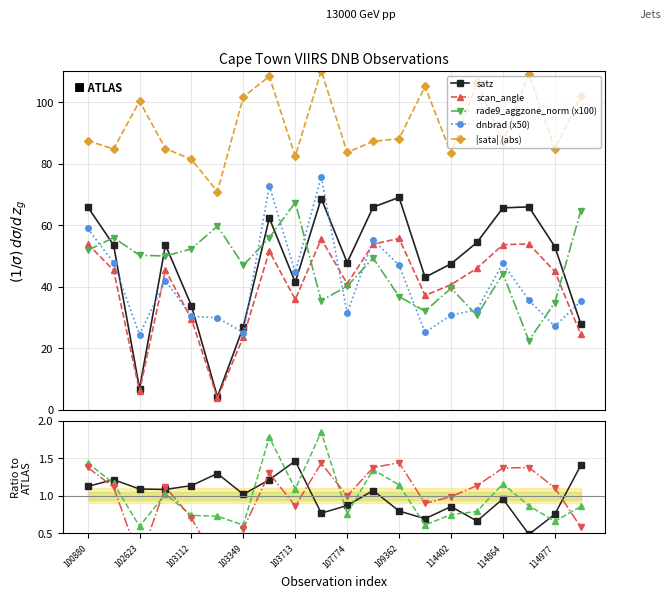

True or false: dnbrad (x50) and rade9_aggzone_norm (x100) intersect in this chart.

True